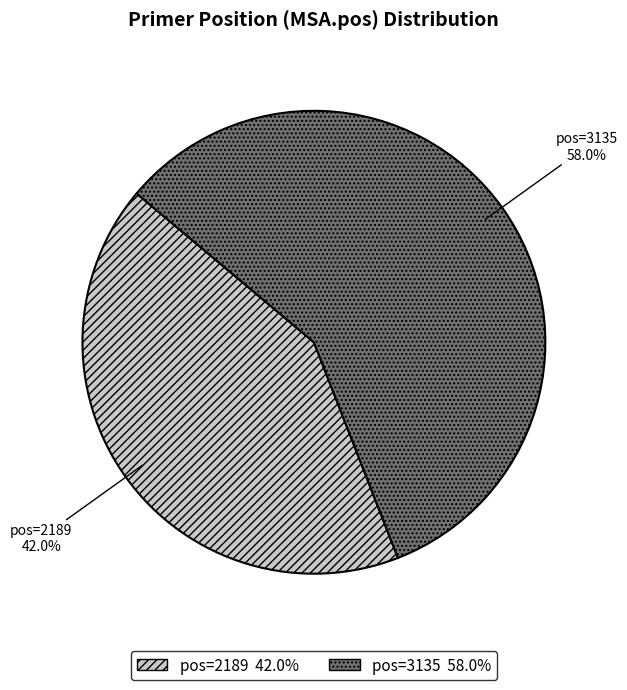

Which category accounts for the majority?

pos=3135